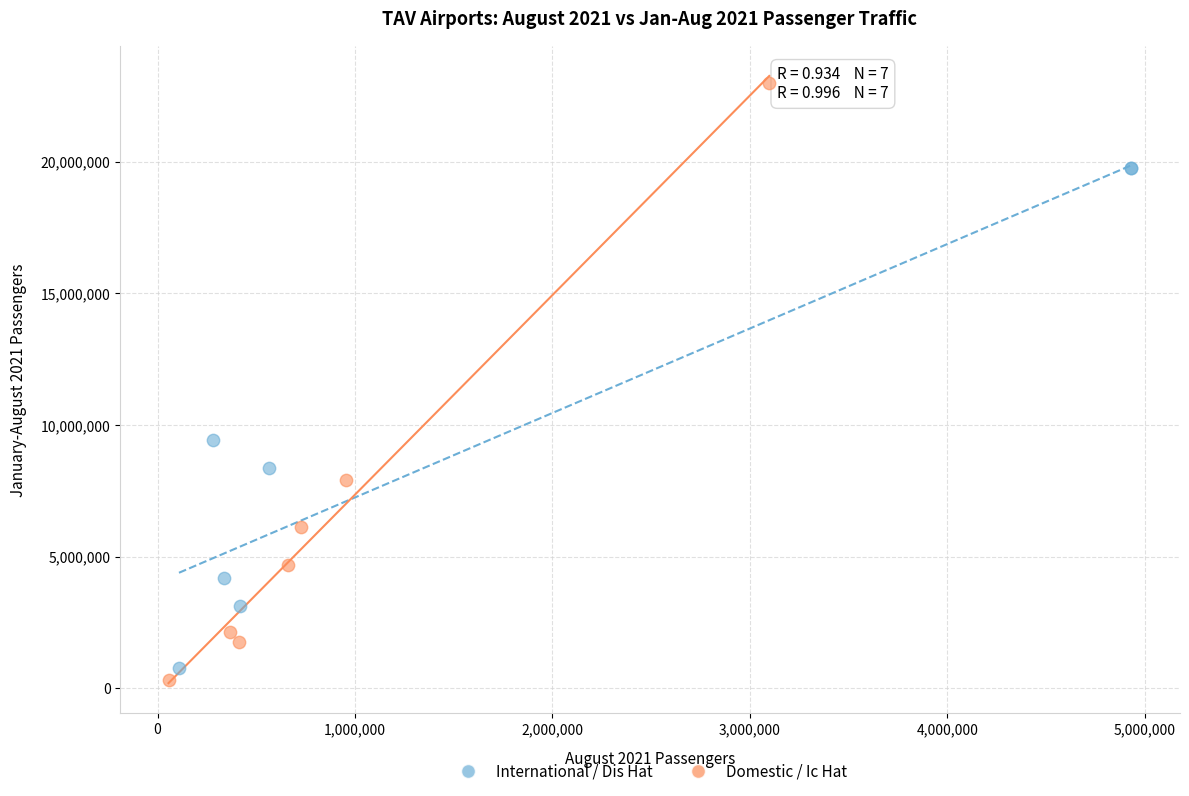

Which series has the largest Y range (max minus min)?

Domestic / Ic Hat